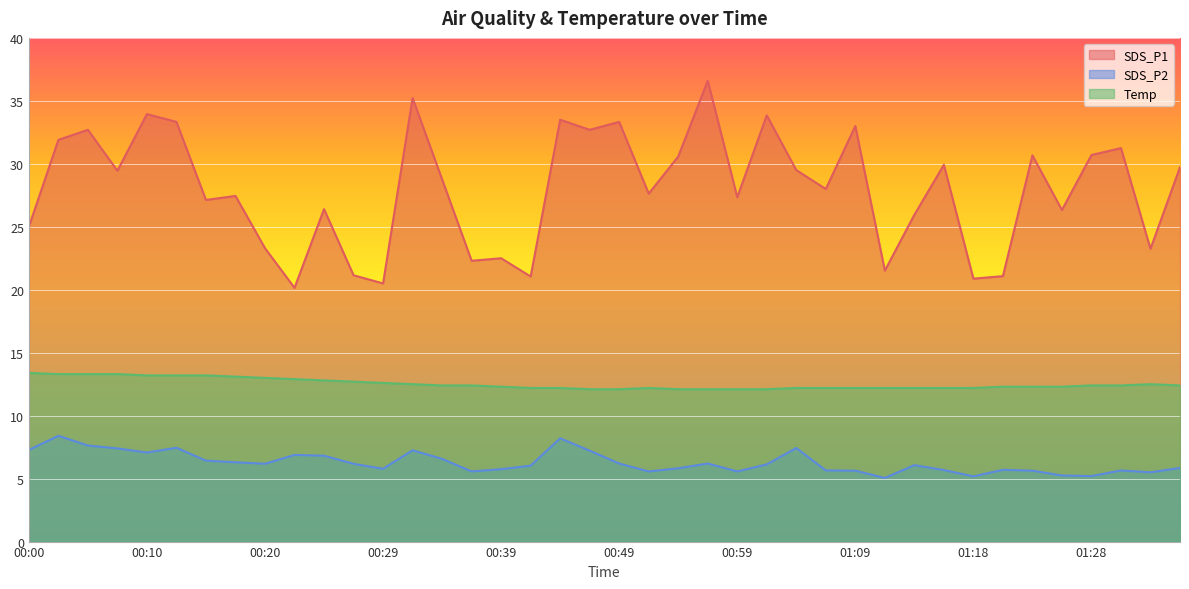

How many series are shown in this chart?

3